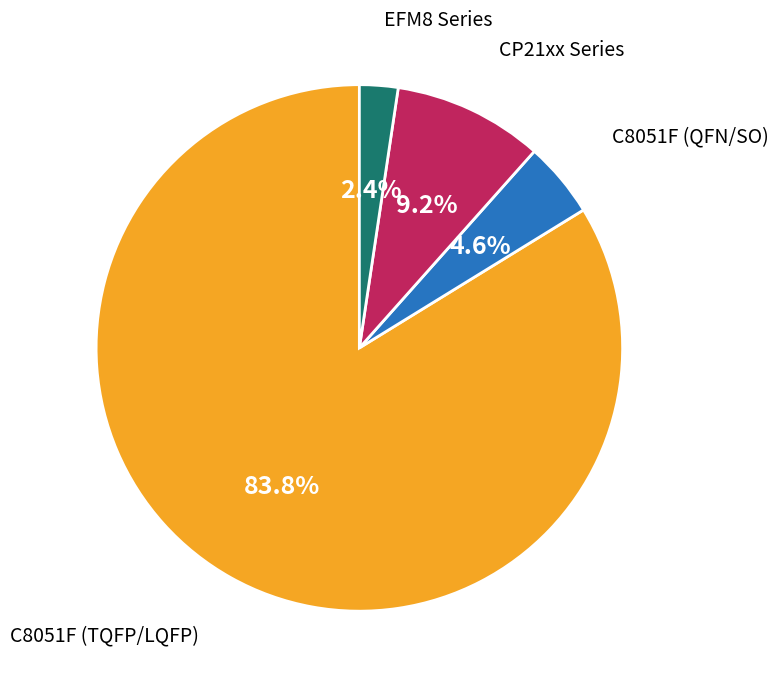

Does any single category account for the majority?

Yes